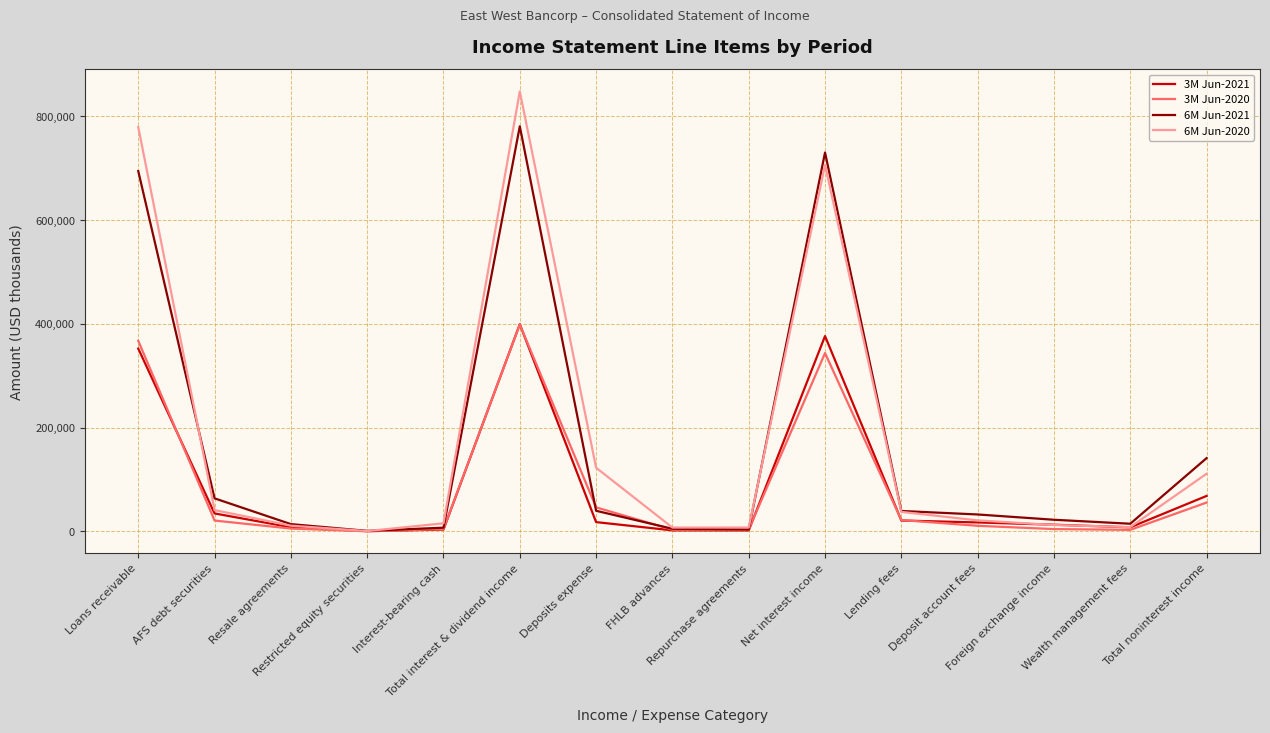

Which series has the widest spread of values?

6M Jun-2020